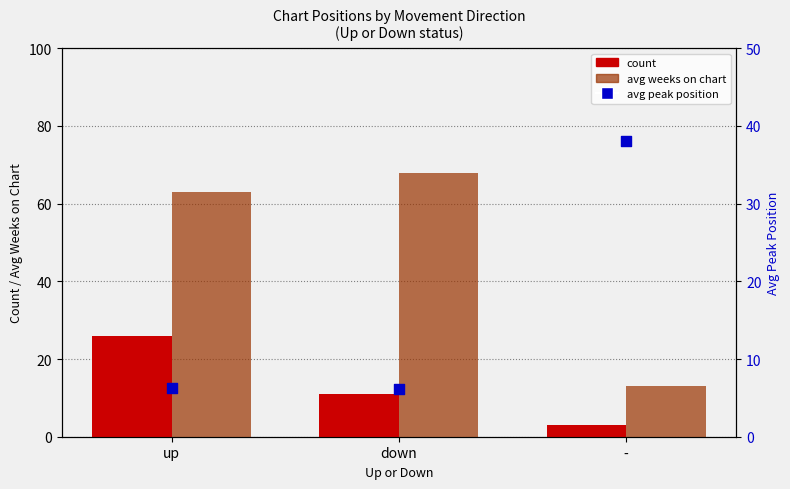

Which series has the largest total across all categories?

avg weeks on chart